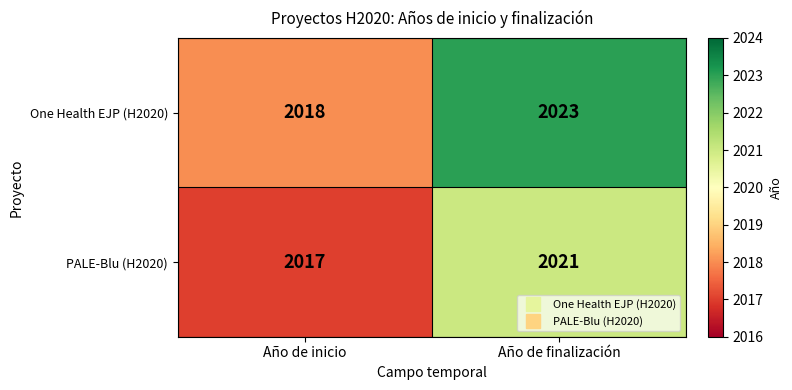

What is the total value across all series at Año de finalización?

4044